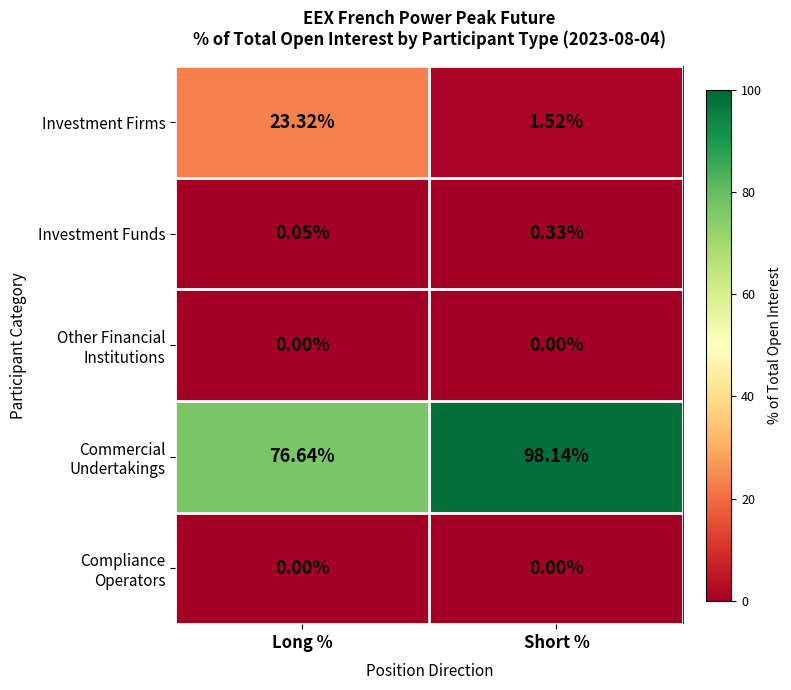

Which series changed the most between Long % and Short %?

Investment Firms